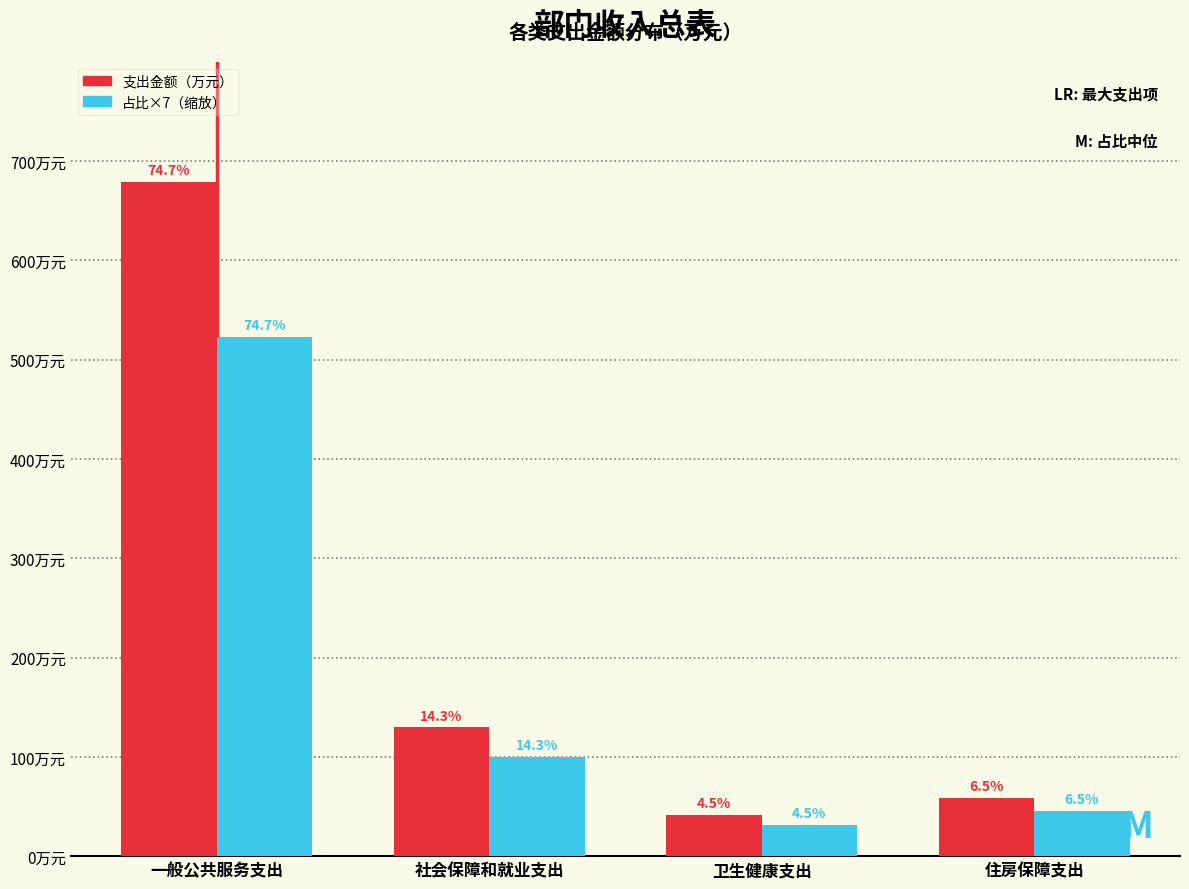

Are the bars grouped side by side (vs. stacked)?

Yes